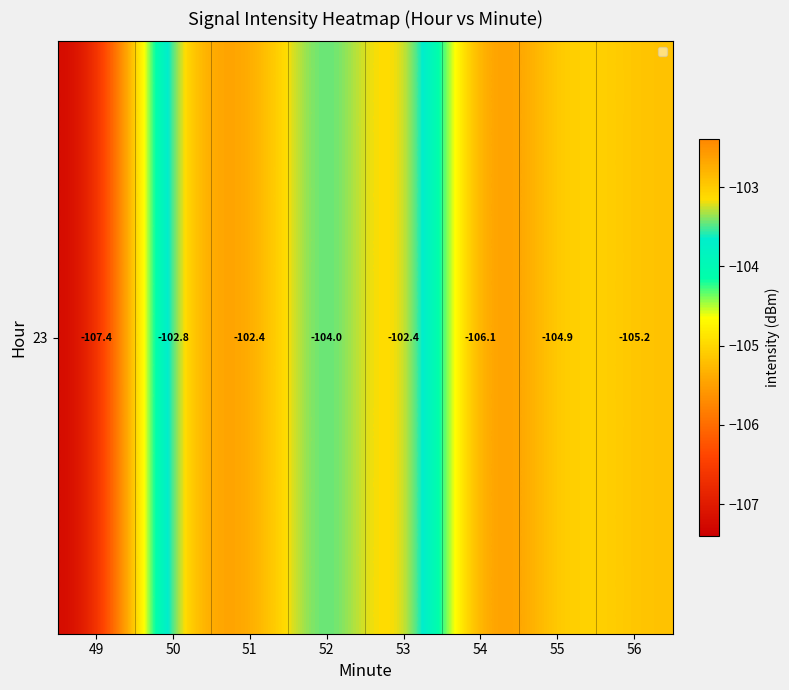

What is the sum of the values at 56 and 55?

-210.1